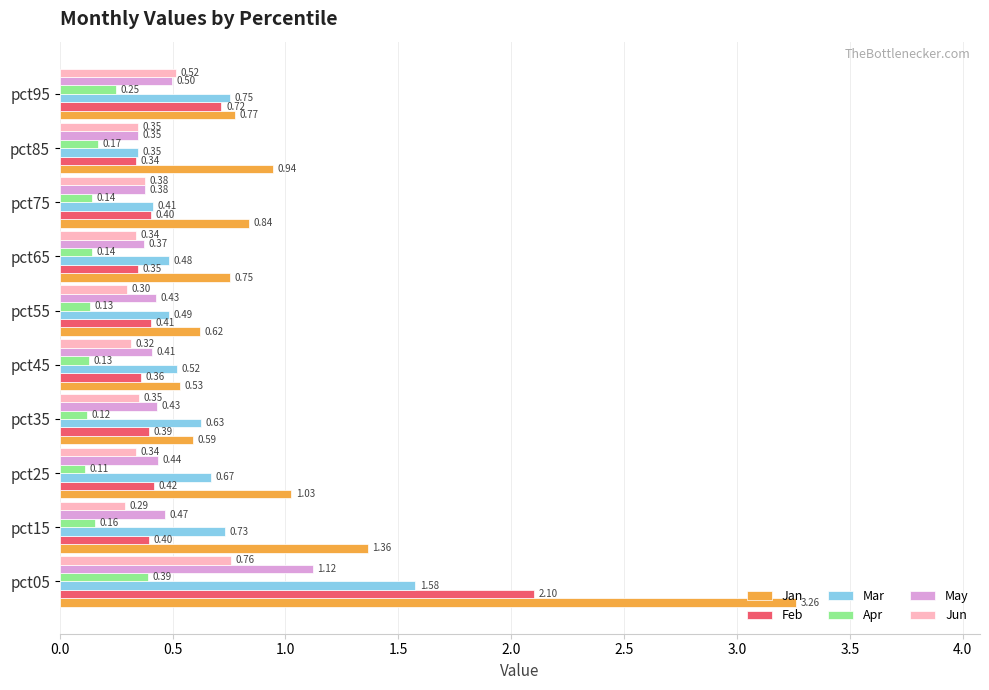

At pct35, list the series in order from smallest to largest.

Apr, Jun, Feb, May, Jan, Mar